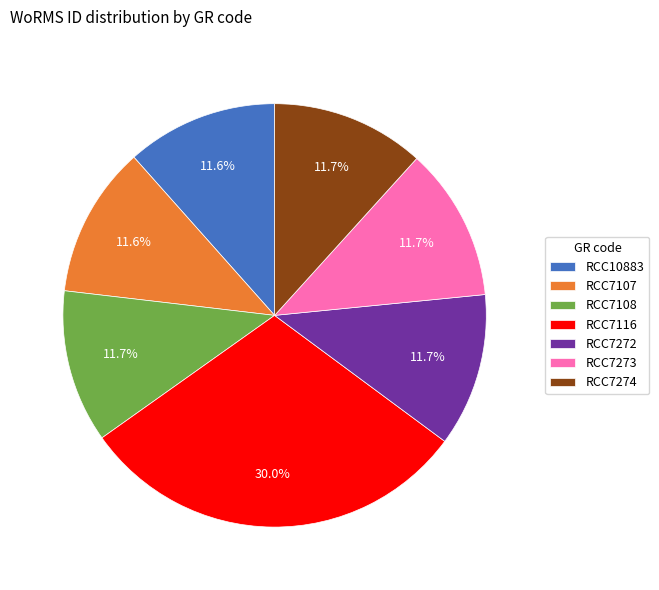

To the nearest percent, what is the difference between the largest and smallest slice percentages?

18%